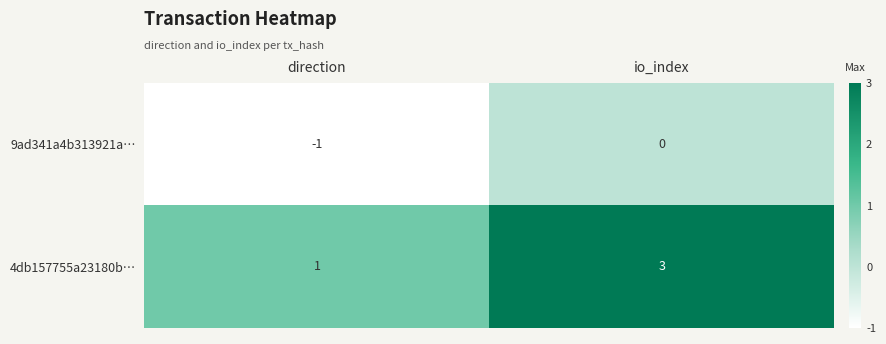

The value of 9ad341a4b313921a… at direction is -1. True or false?

True